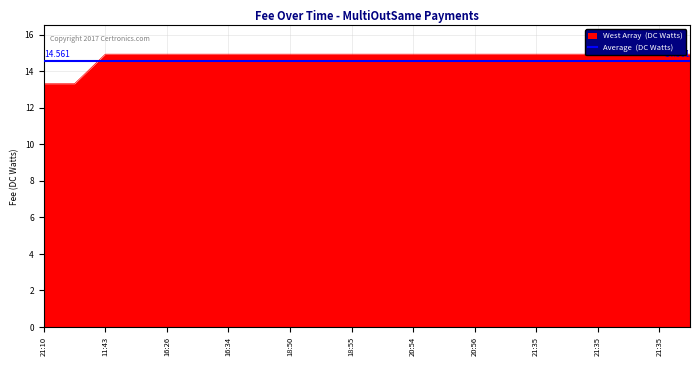

True or false: the data has more than 0 interior local peaks.

False